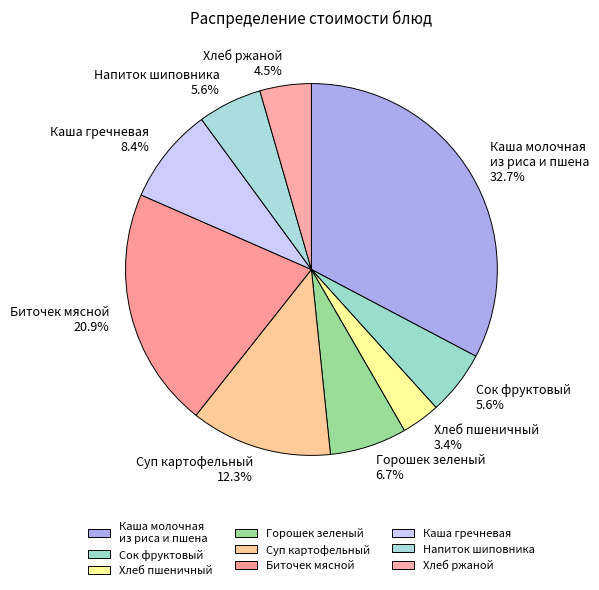

What is the smallest slice in the pie chart?

Хлеб пшеничный